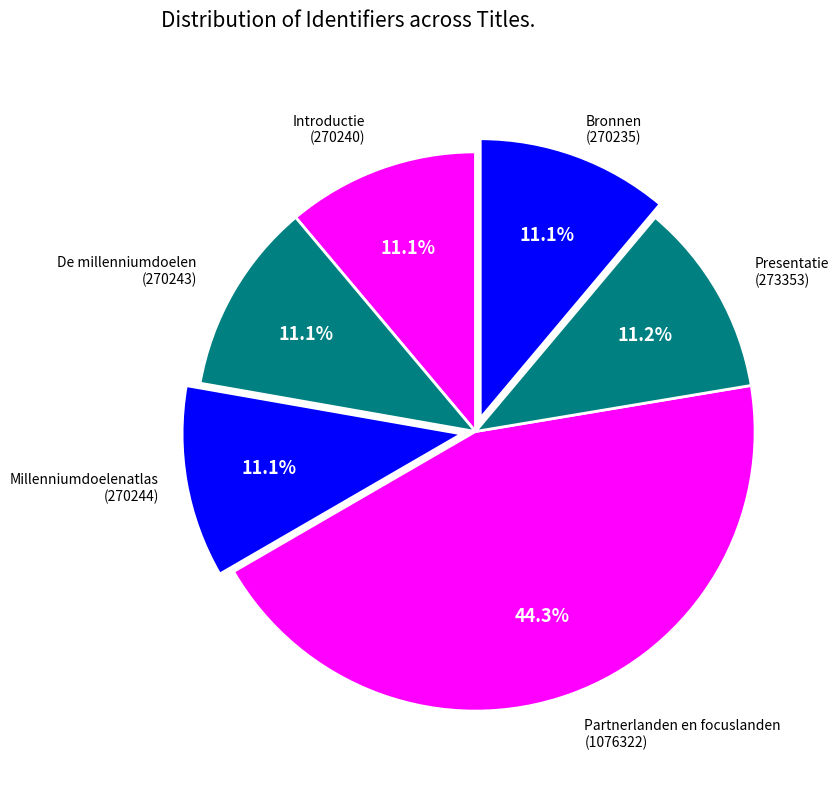

What is the smallest slice in the pie chart?

Bronnen